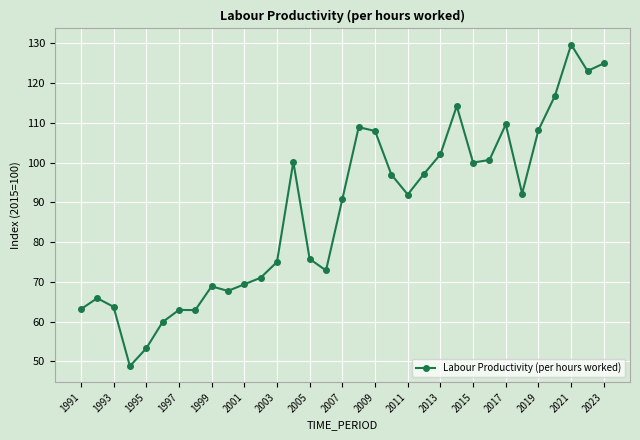

What is the smallest value displayed?

48.8